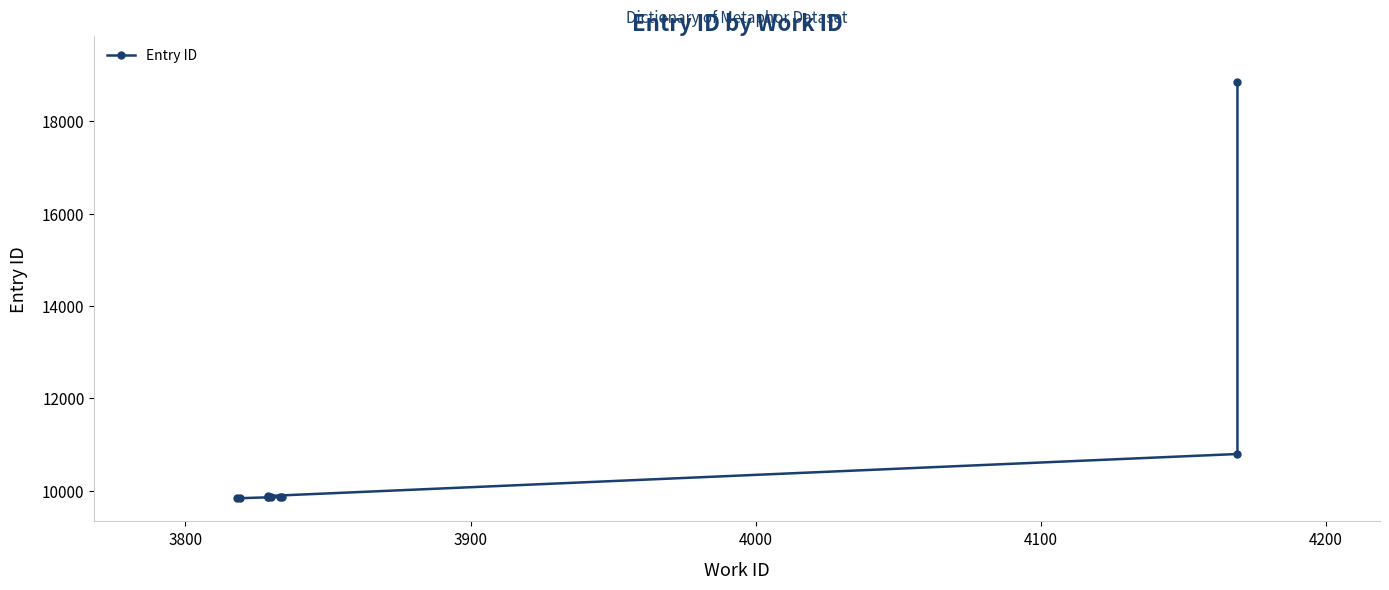

Is this an area chart (filled region under the line)?

No